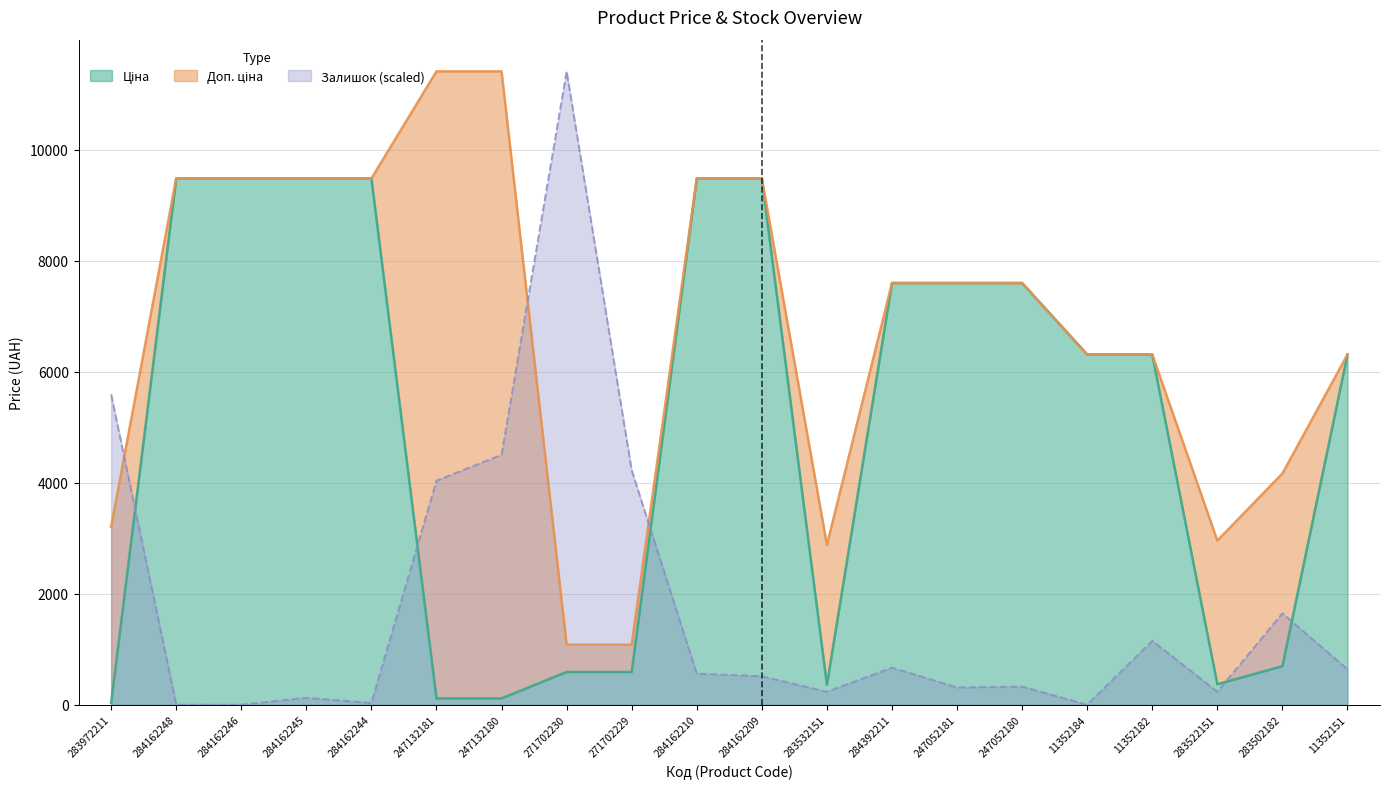

What is the label of the 11th point from the right?

284162210